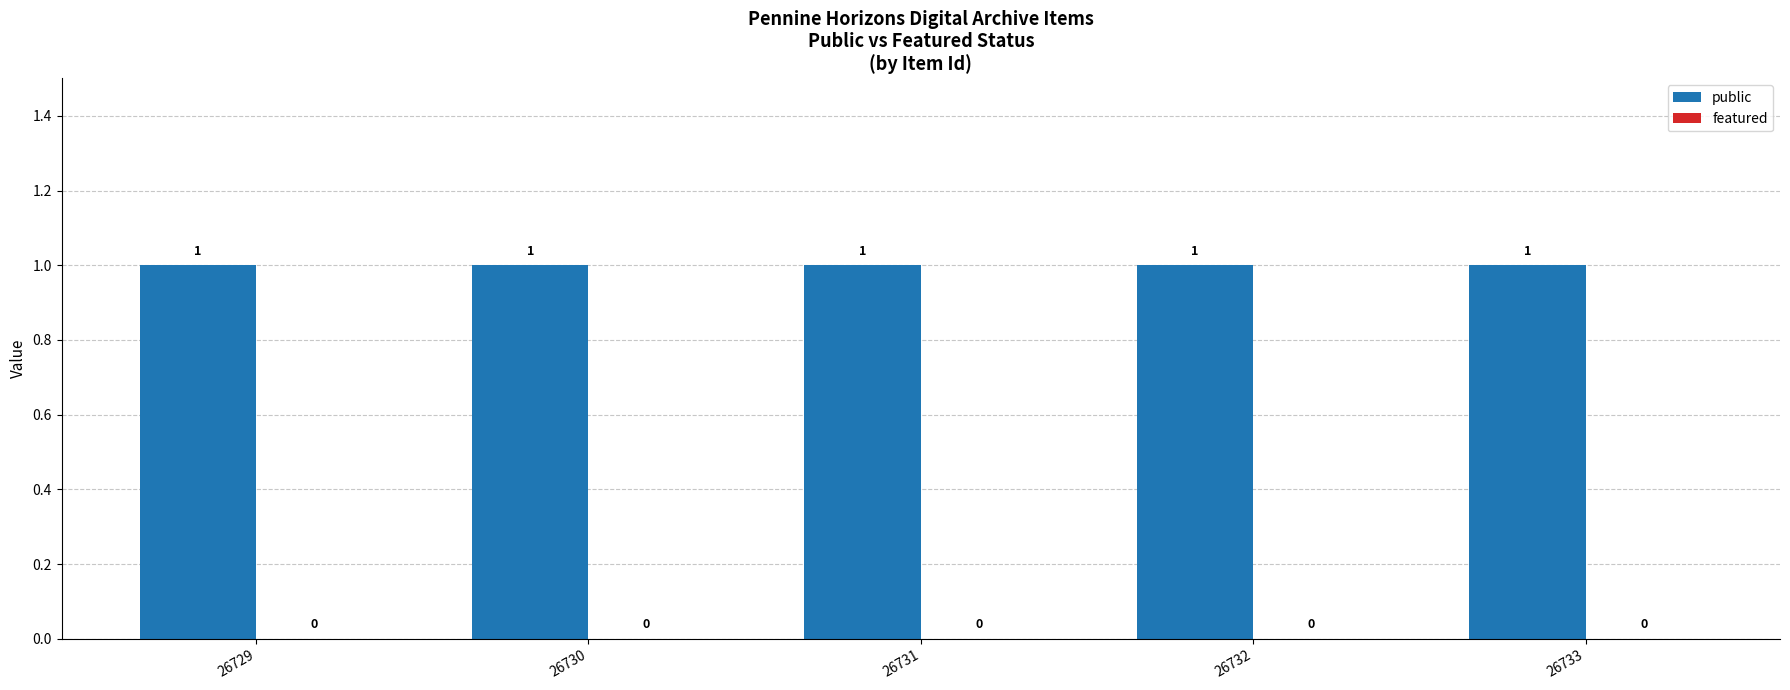

What is the approximate value of public at 26729?

1